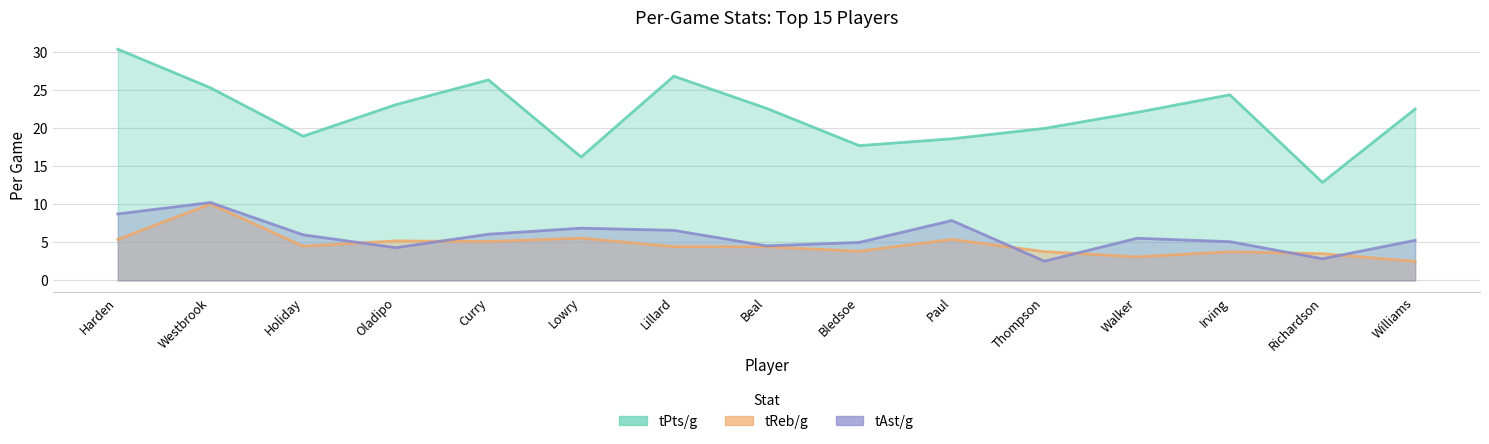

Which category has the lowest value in the tReb/g series?

Williams